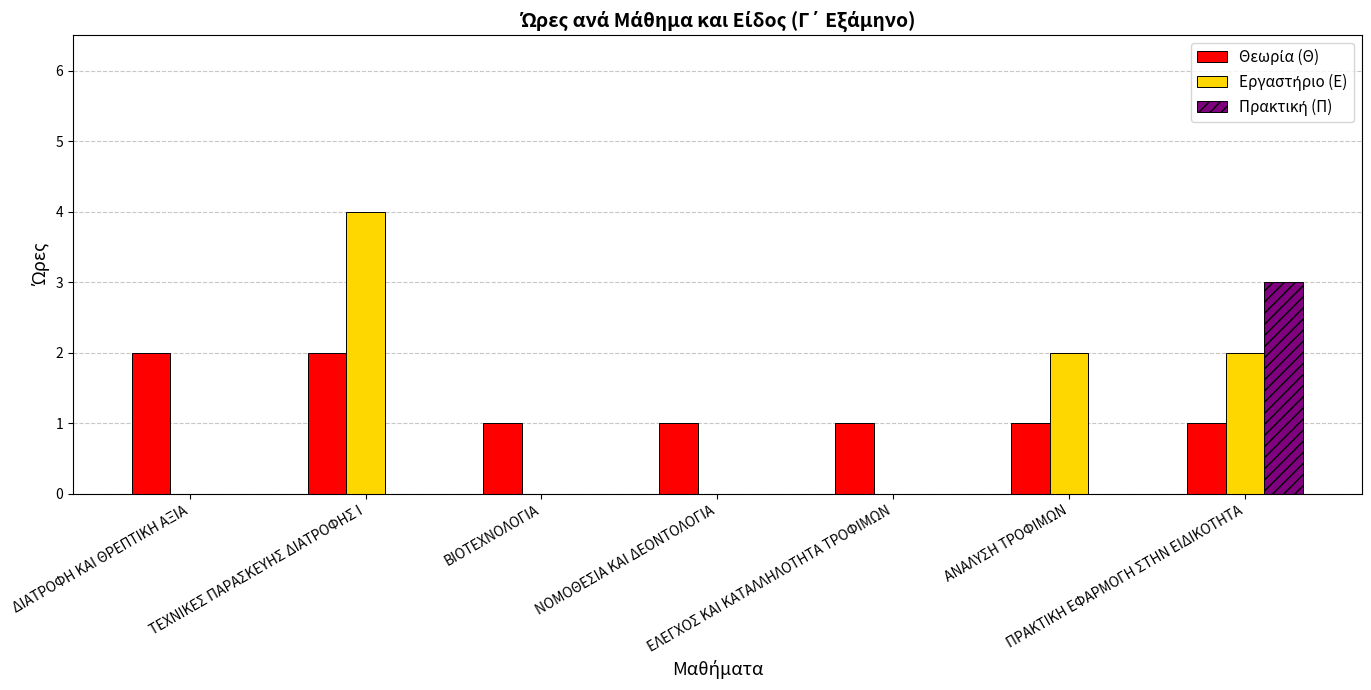

What is the greatest value displayed?

4